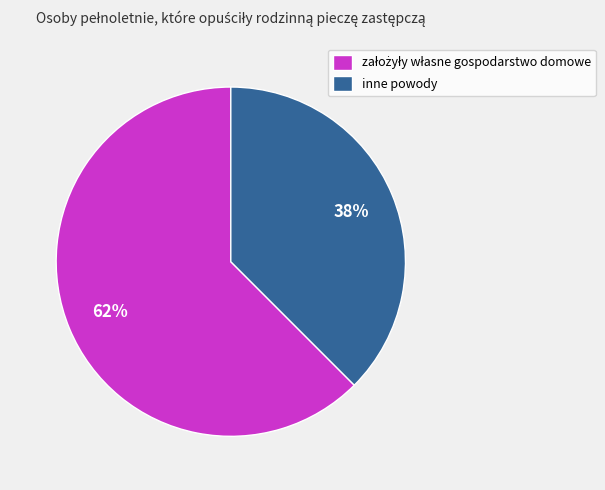

The inne powody slice represents 38% of the pie. True or false?

True